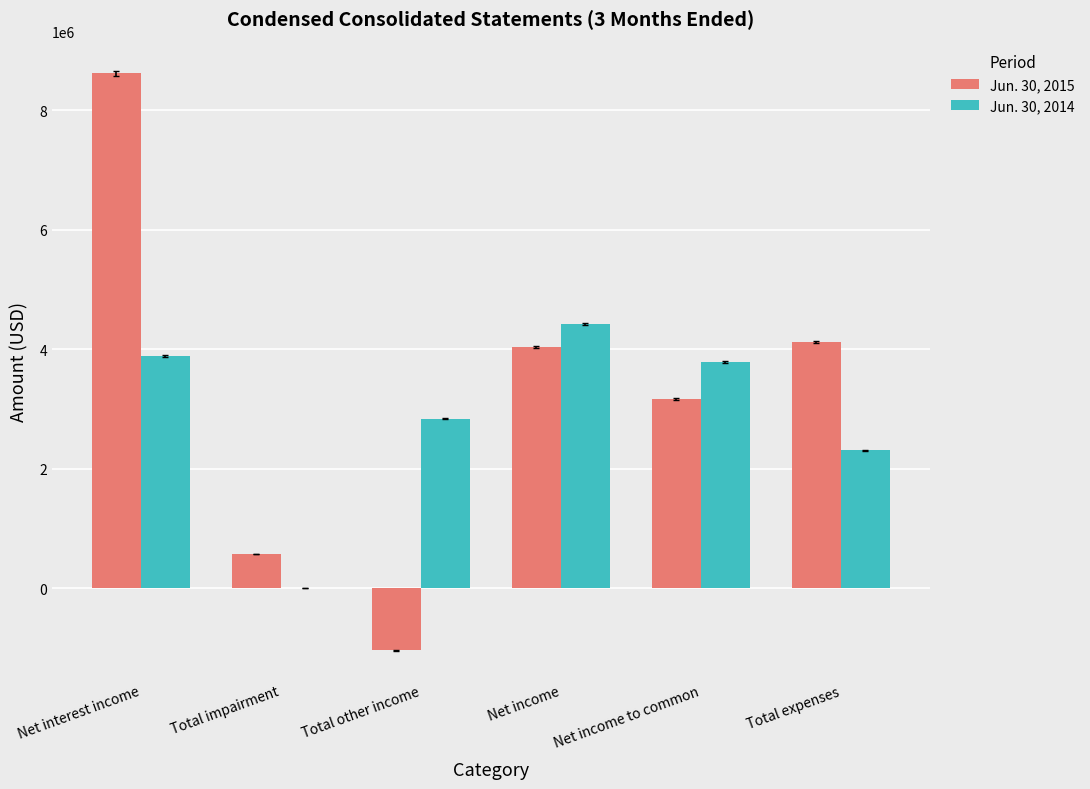

What value does the Jun. 30, 2014 series have at Net income to common, to the nearest 10?

3788690